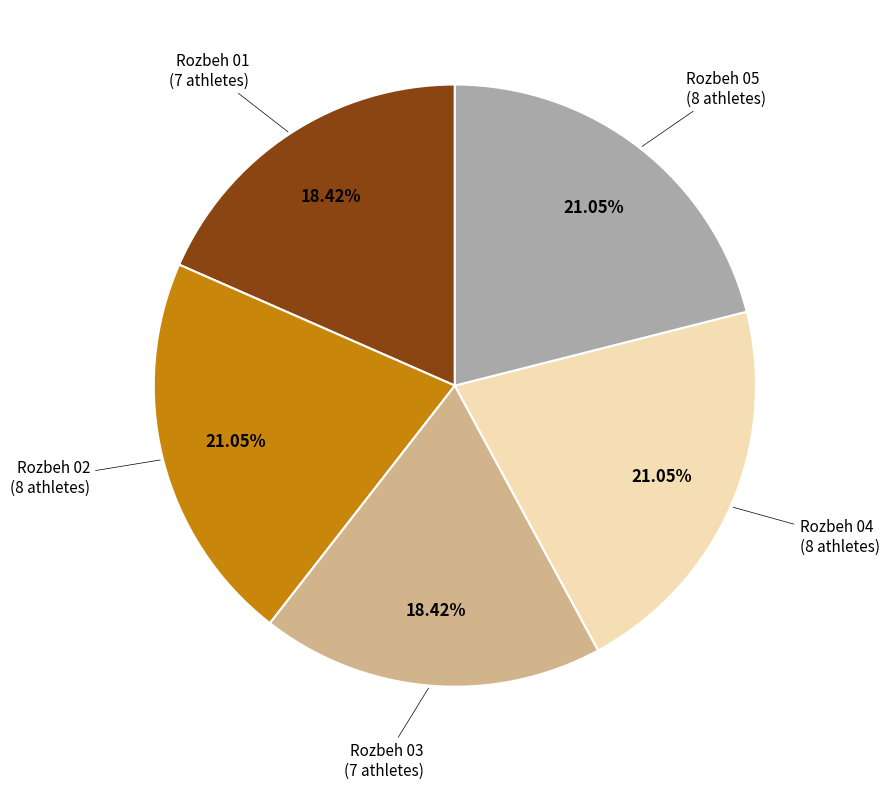

Is there a majority slice in this chart?

No